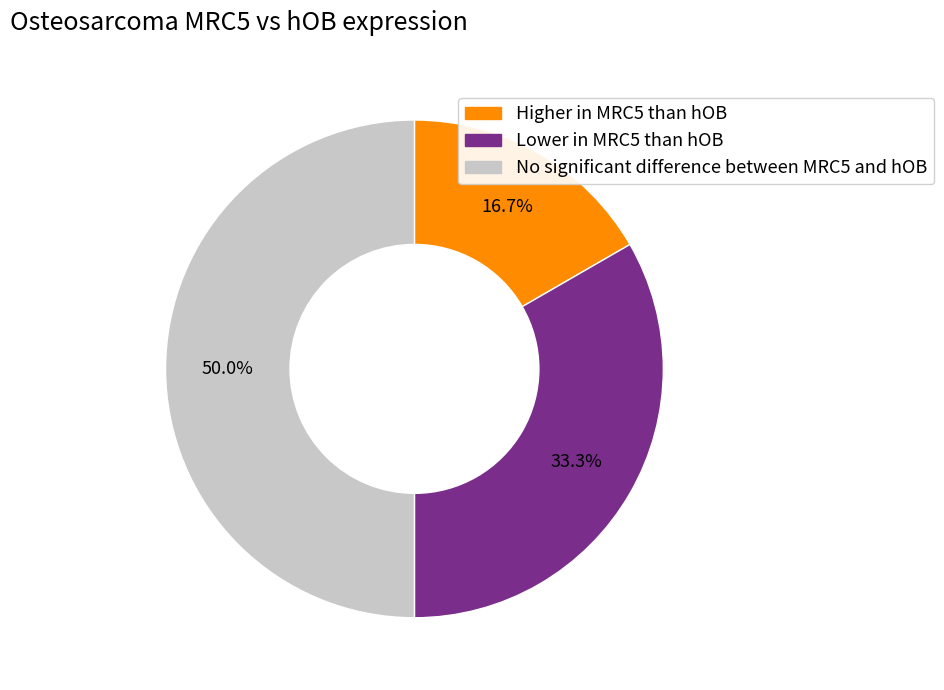

How many slices are in this pie chart?

3